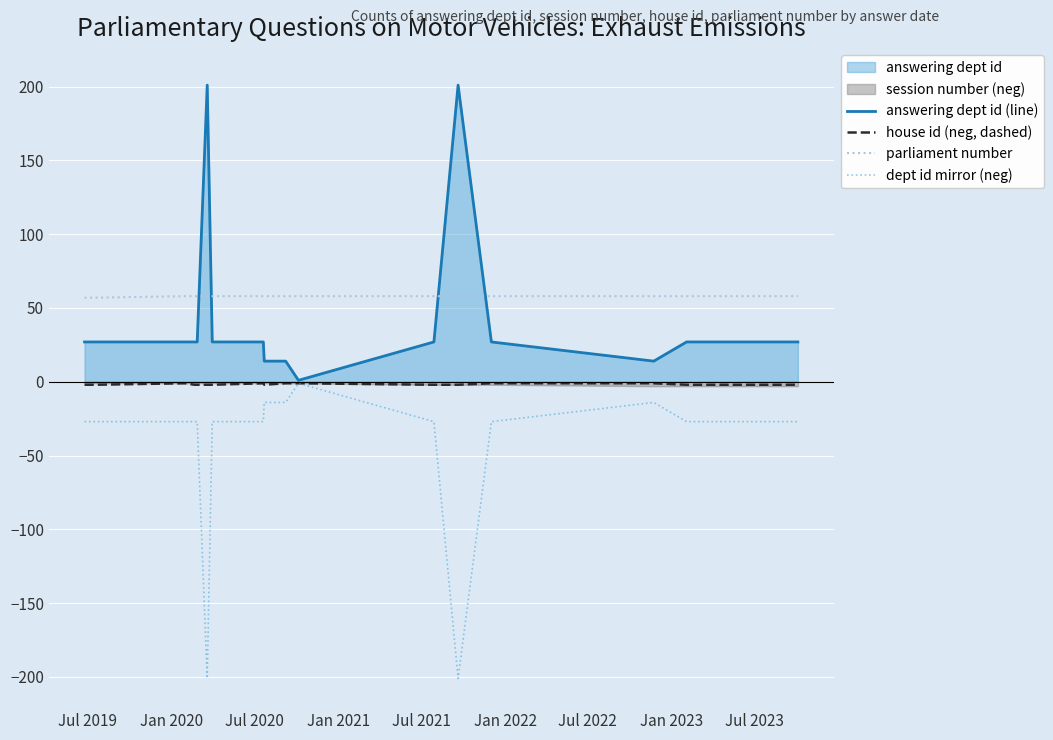

At how many categories does at least one series exceed 71?

2